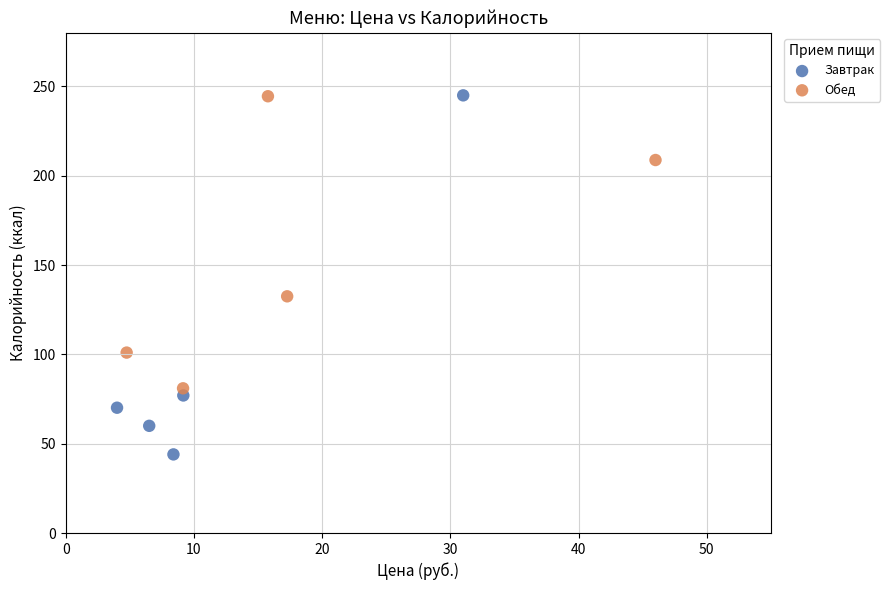

Which series reaches the minimum Y coordinate?

Завтрак